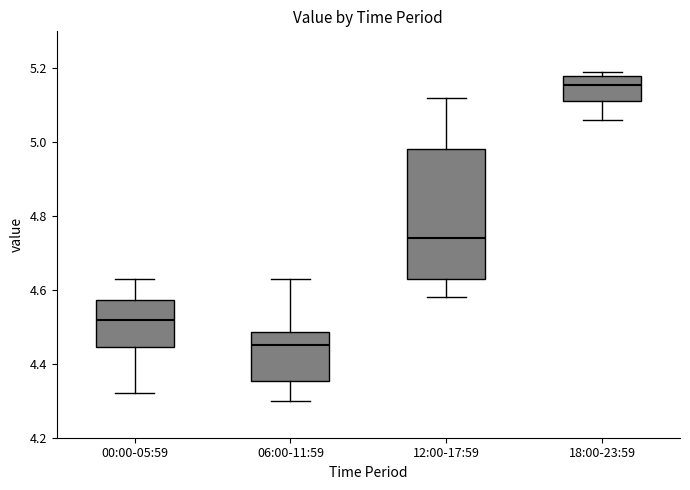

Where does the upper whisker of the box for 06:00-11:59 end on the y-axis? The values are not printed on the chart, so give them approximately, as read against the axis.

4.64